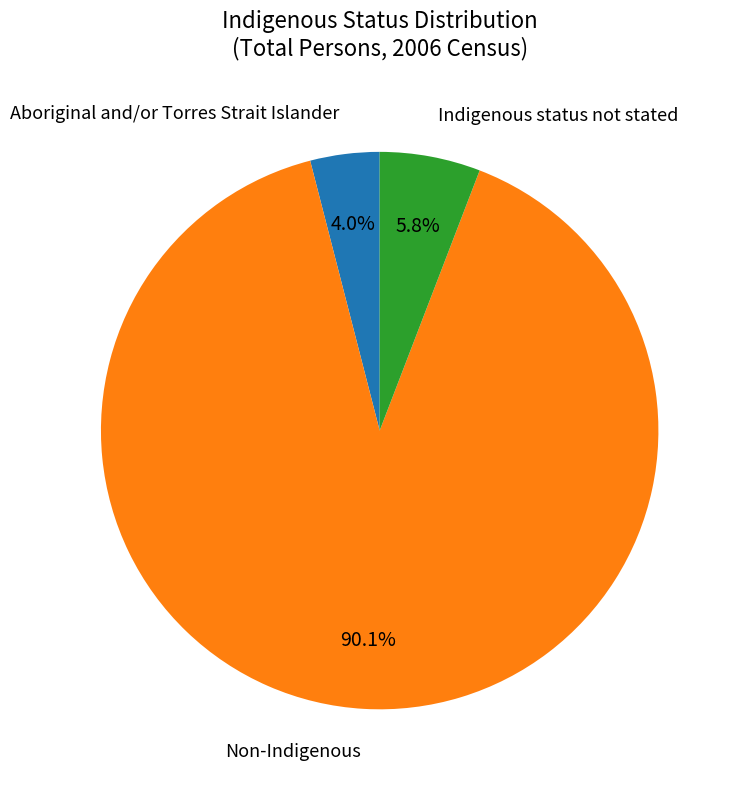

Does any single category account for the majority?

Yes